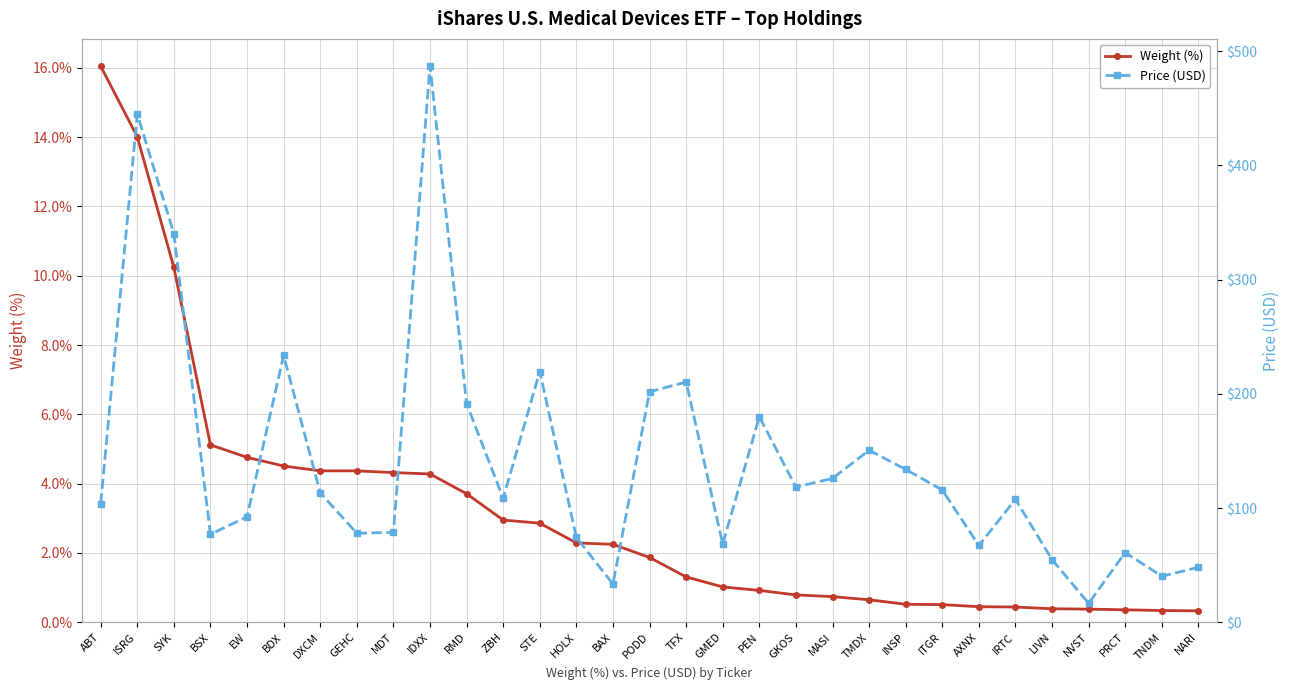

What is the label of the 9th point from the left?

MDT